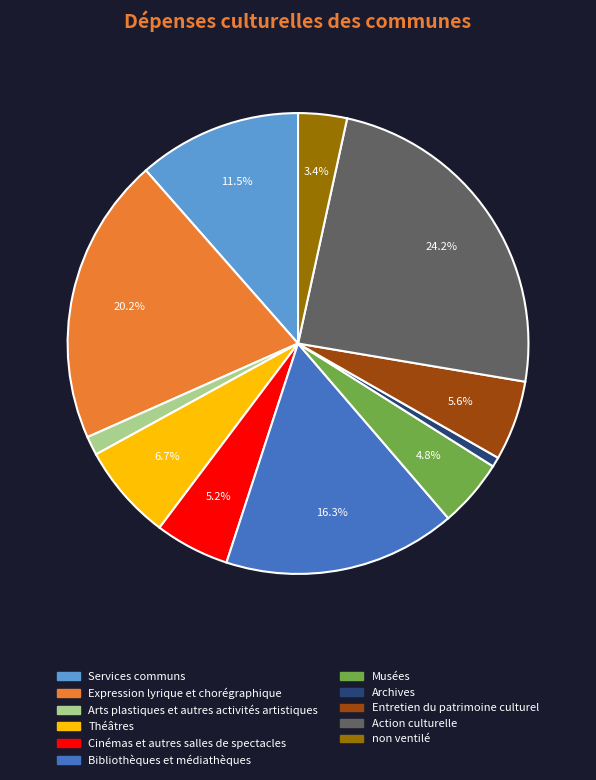

Is there any slice that represents more than half of the pie?

No